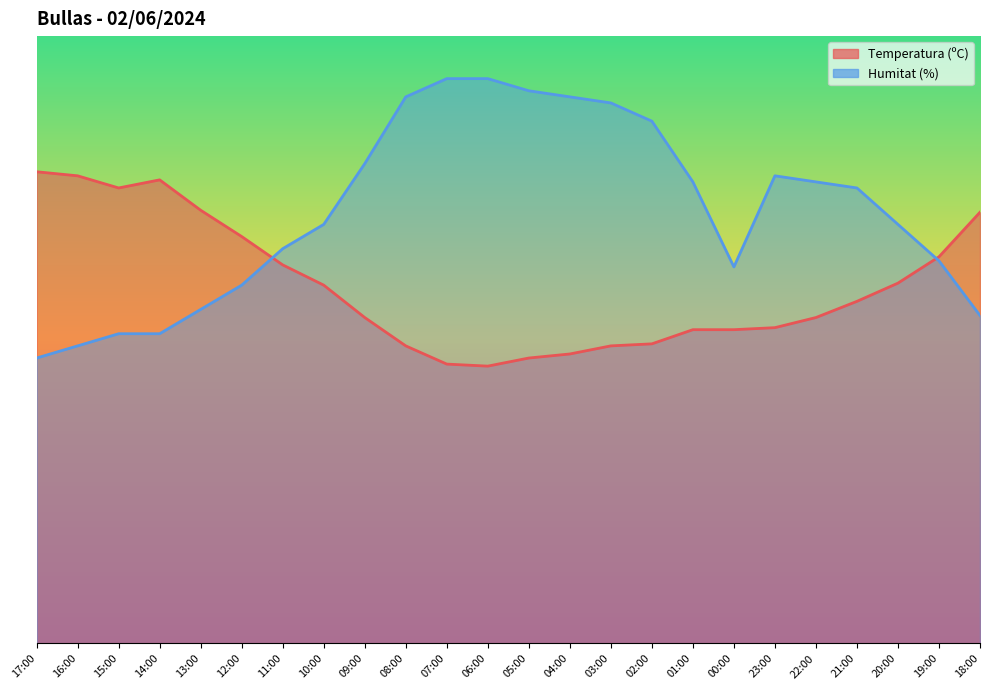

Reading left to right, extract all data points from this chart.

Temperatura (ºC): 85.4	84.7	82.5	84.0	78.5	73.7	68.6	64.9	59.0	53.9	50.6	50.2	51.7	52.4	53.9	54.3	56.8	56.8	57.2	59.0	62.0	65.3	70.0	78.1
Humitat (%): 51.7	53.9	56.1	56.1	60.5	64.9	71.5	75.9	86.9	99.0	102.3	102.3	100.1	99.0	97.9	94.6	83.6	68.2	84.7	83.6	82.5	75.9	69.3	59.4